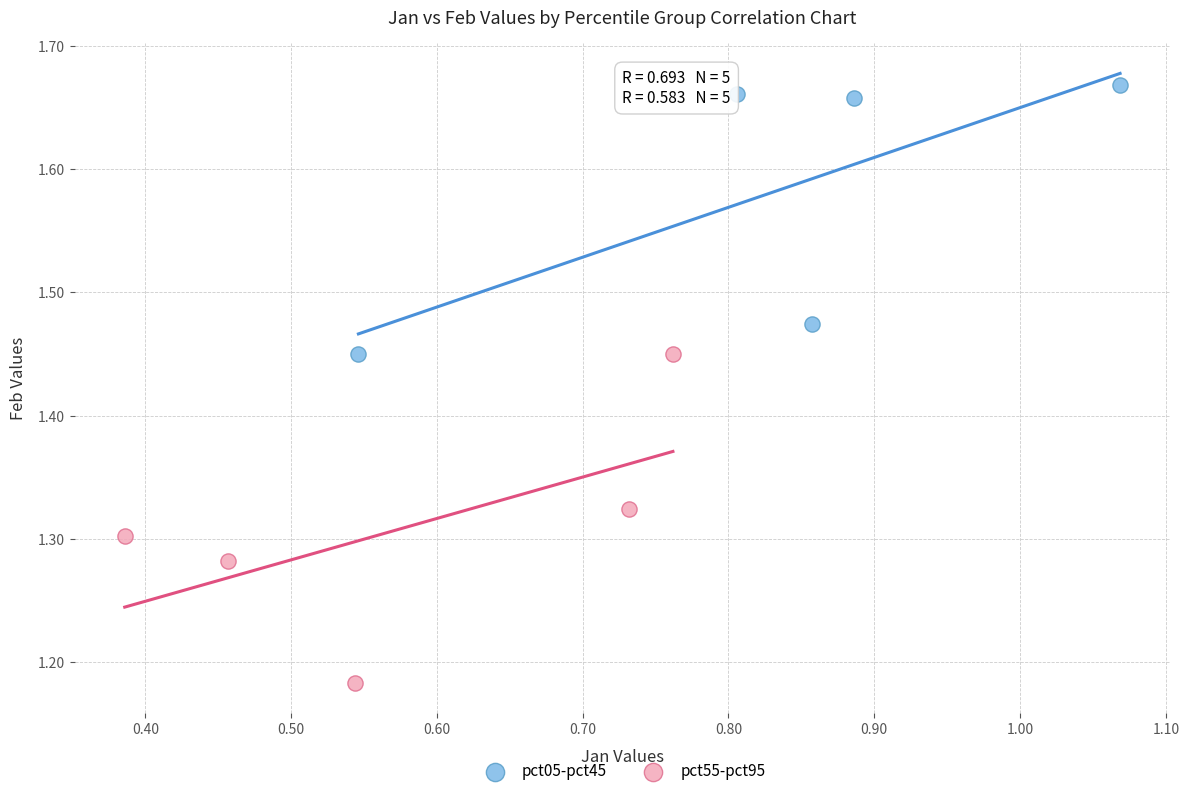

Which series reaches the maximum Y coordinate?

pct05-pct45